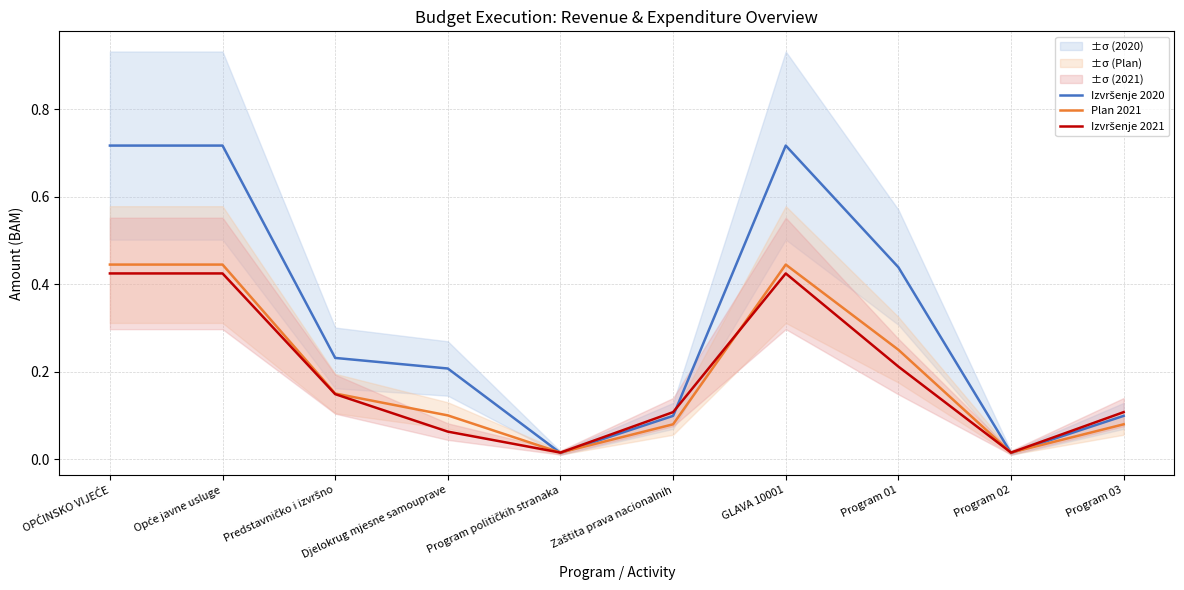

Reading left to right, list all the values displayed in this chart.

Izvršenje 2020: 0.7	0.7	0.2	0.2	0.0	0.1	0.7	0.4	0.0	0.1
Plan 2021: 0.4	0.4	0.1	0.1	0.0	0.1	0.4	0.2	0.0	0.1
Izvršenje 2021: 0.4	0.4	0.1	0.1	0.0	0.1	0.4	0.2	0.0	0.1